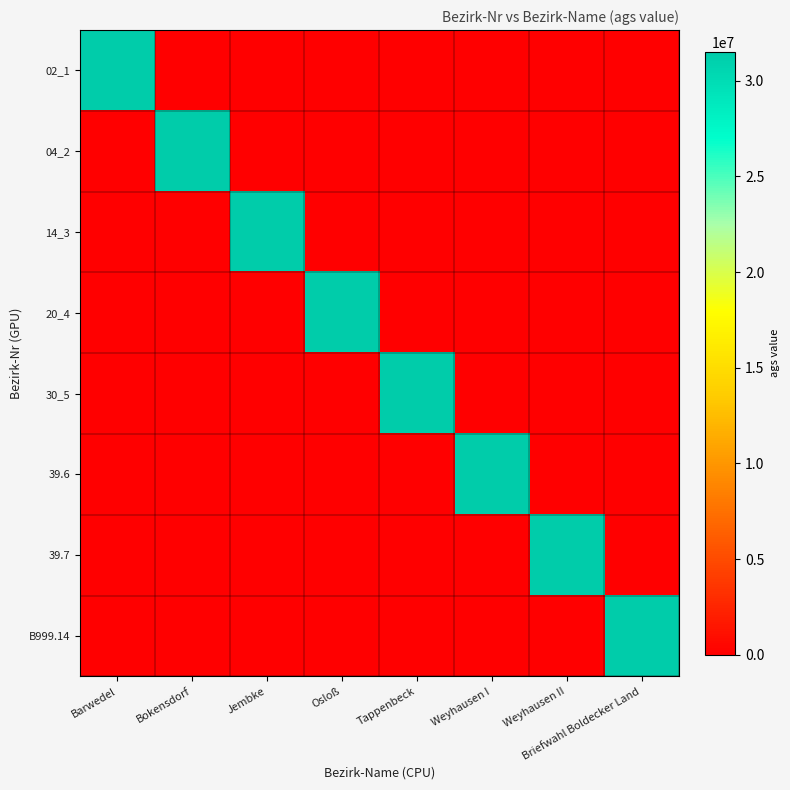

Count the number of categories in the chart.

8